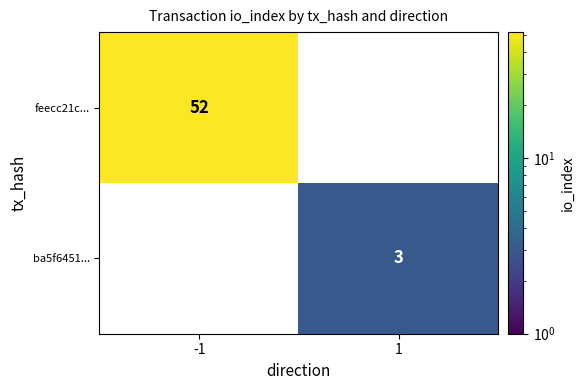

Reading left to right, what are all the values shown in this chart?

feecc21c...: -1=52	1=0
ba5f6451...: -1=0	1=3